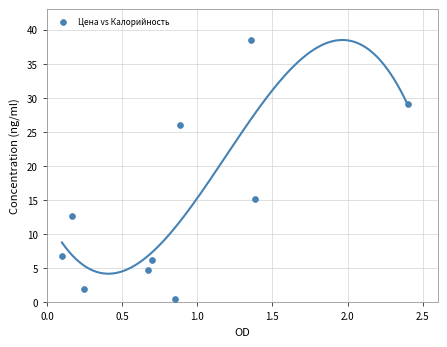

What Y value in the scatter plot is closest to 19?

15.2